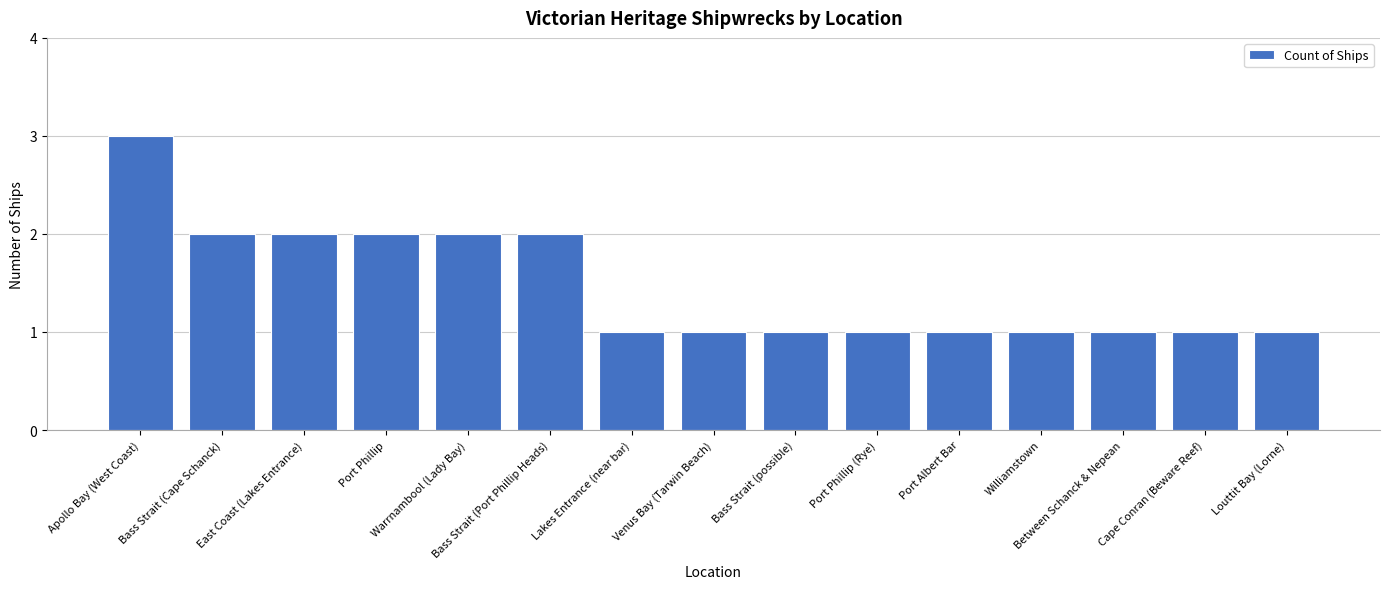

True or false: the data shows 0 at Cape Conran (Beware Reef).

False